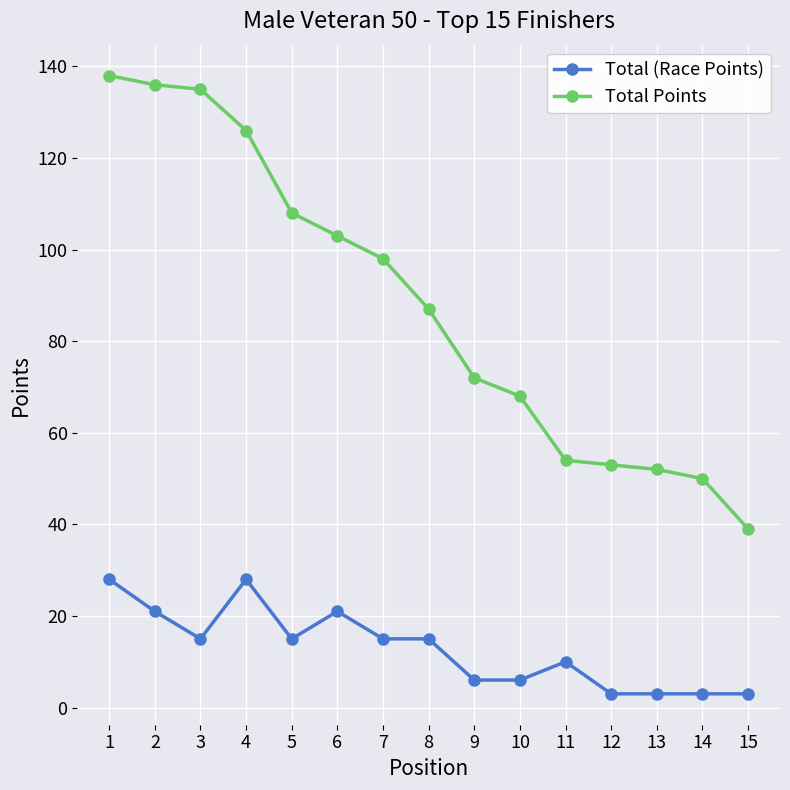

What is the approximate value of Total Points at 5, to the nearest 10?

110